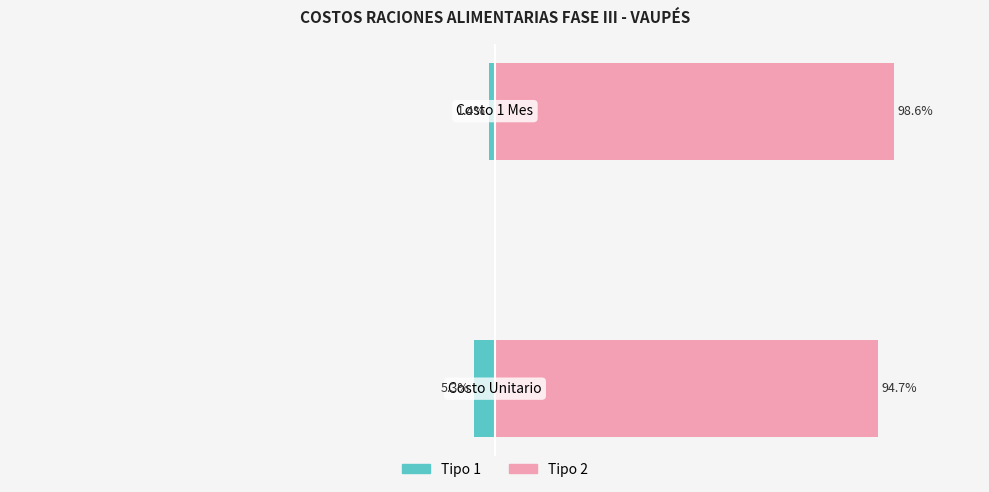

List the series in order of their peak value, lowest first.

Tipo 1, Tipo 2